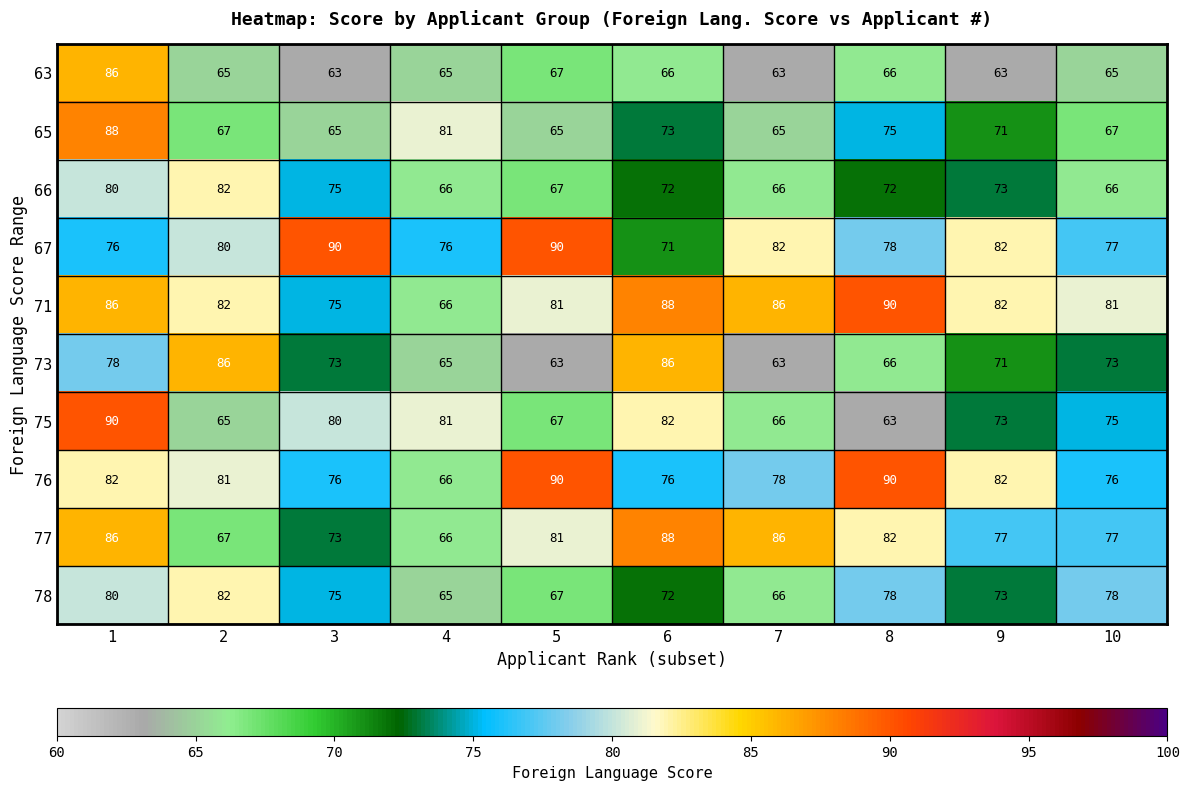

What is the greatest value displayed?

90